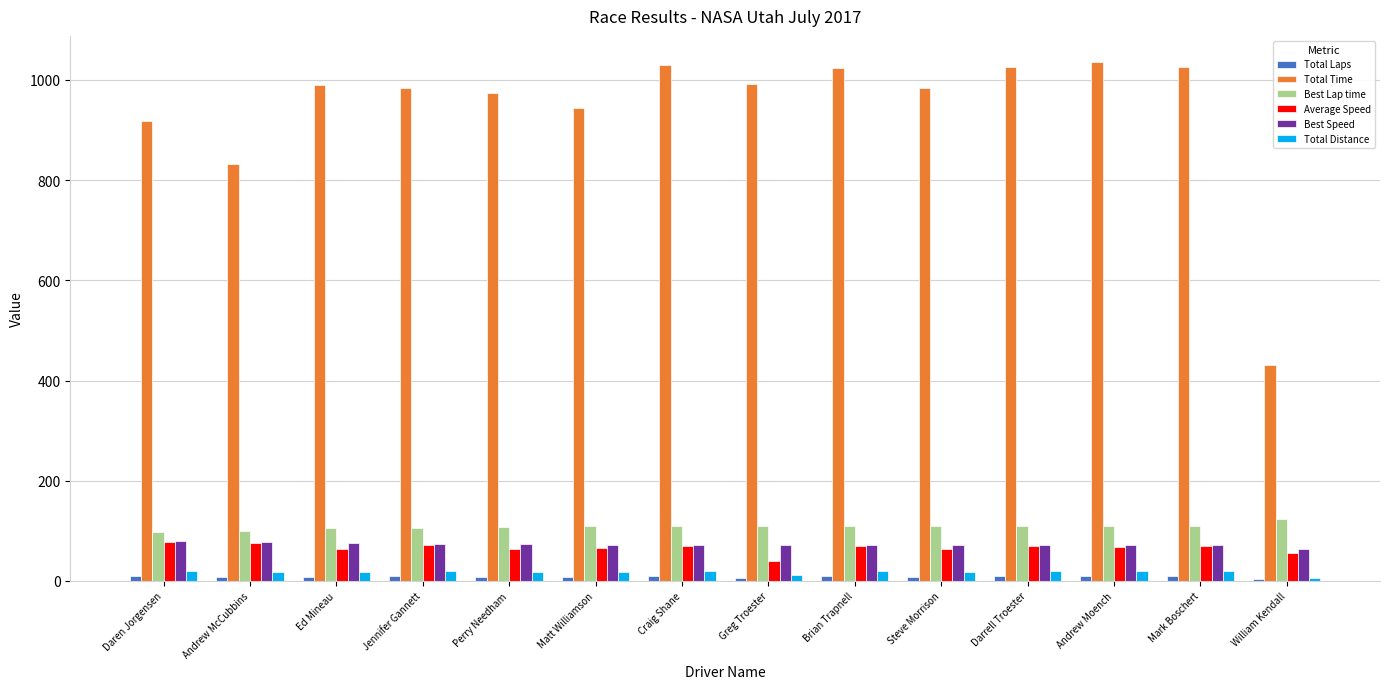

Which series changed the most between Andrew McCubbins and Andrew Moench?

Total Time